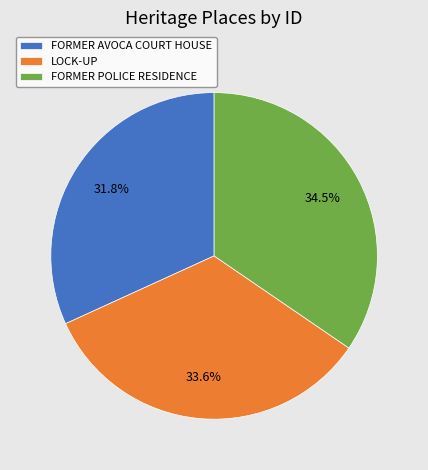

Approximately how many times larger is the value at LOCK-UP compared to FORMER POLICE RESIDENCE?

1.0